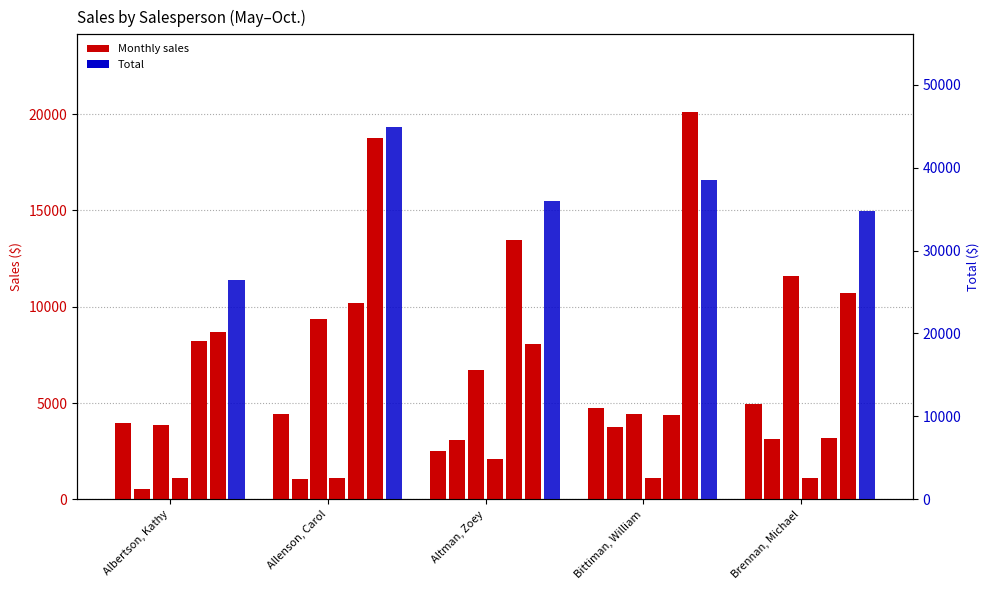

Reading left to right, list all the values displayed in this chart.

May: Albertson, Kathy=3947	Allenson, Carol=4411	Altman, Zoey=2521	Bittiman, William=4752	Brennan, Michael=4964
Total: Albertson, Kathy=26411	Allenson, Carol=44842	Altman, Zoey=35909	Bittiman, William=38529	Brennan, Michael=34742